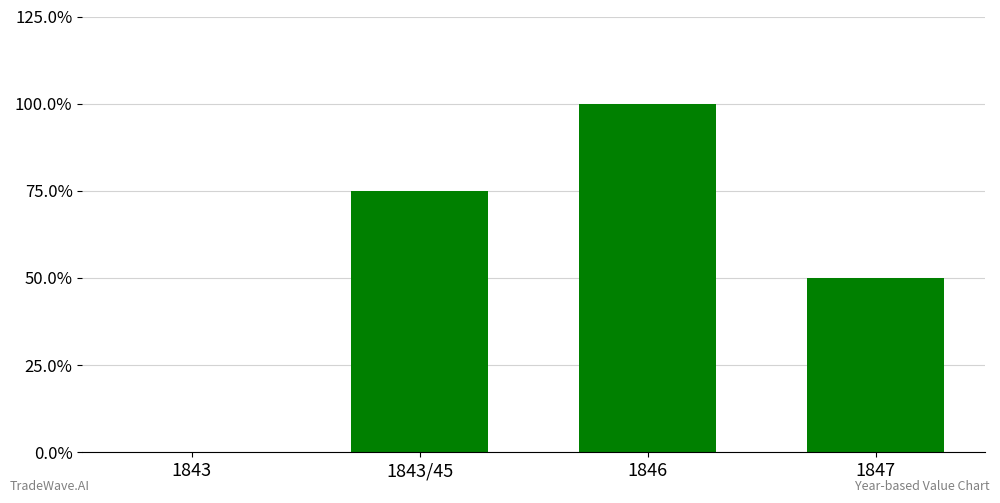

What is the difference between the values at 1846 and 1843/45?

25